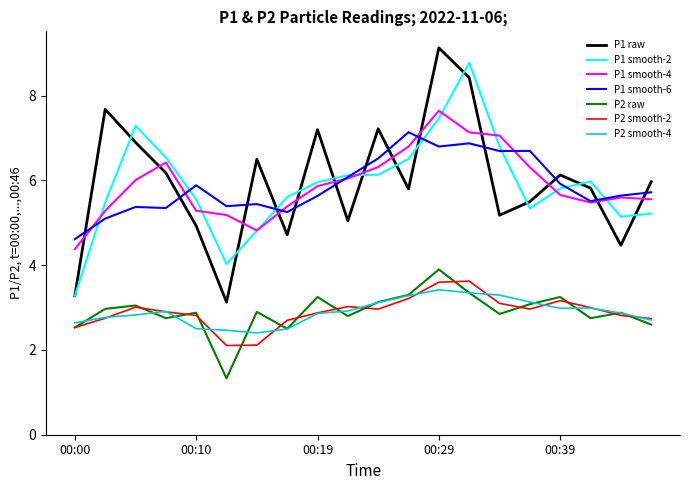

True or false: P1 smooth-4 and P2 smooth-4 cross at least once.

False